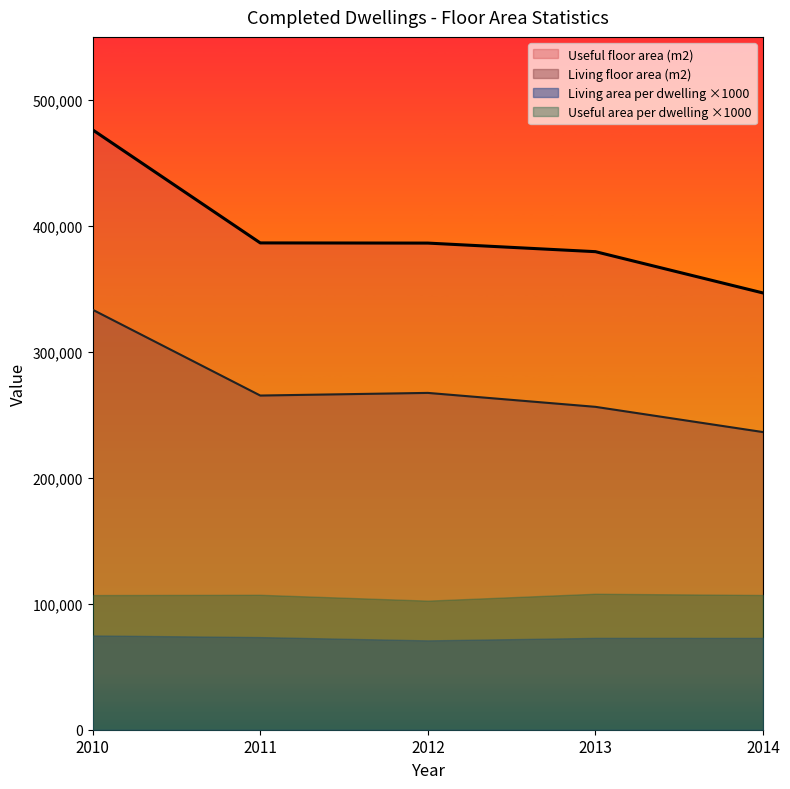

The value of Useful floor area (m2) at 2012 is 386310. True or false?

True